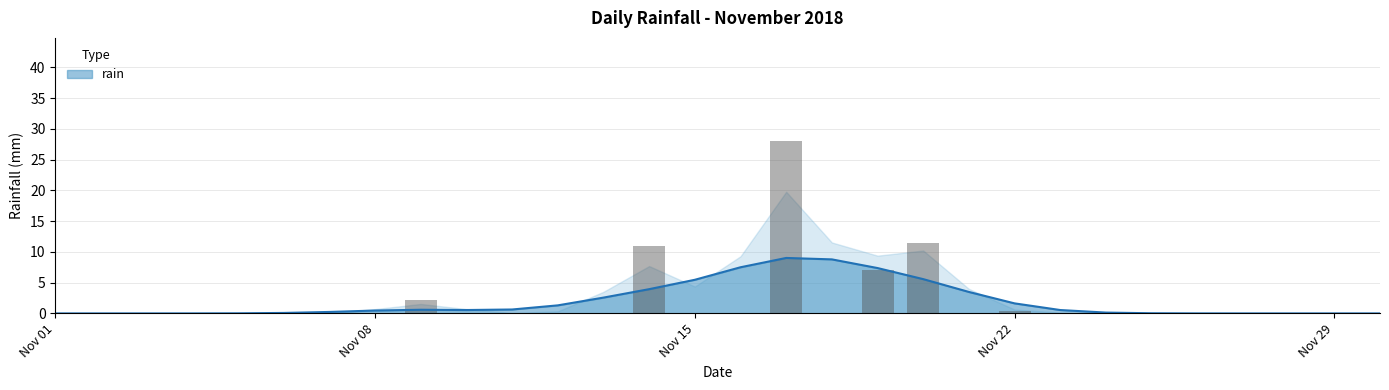

Which label corresponds to the largest value in the chart?

2018-11-17